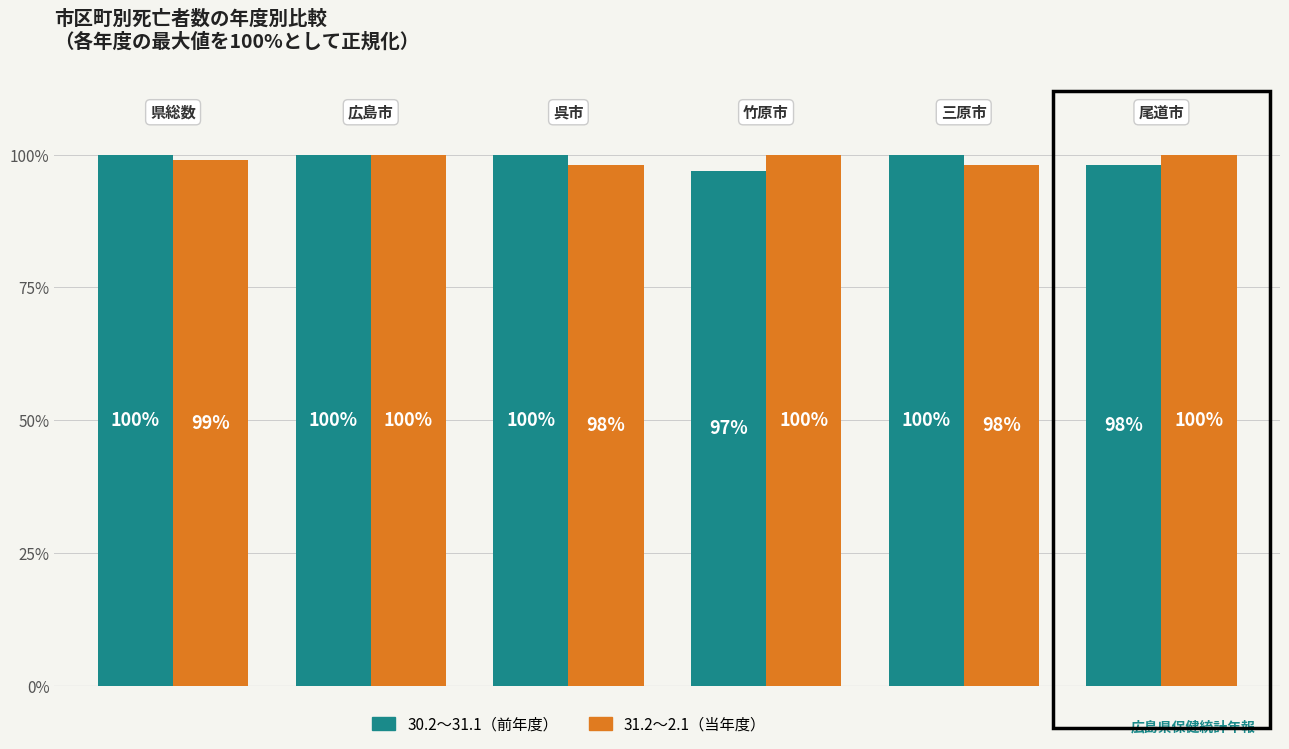

How many values in the 31.2～2.1（当年度） series are below 100?

3